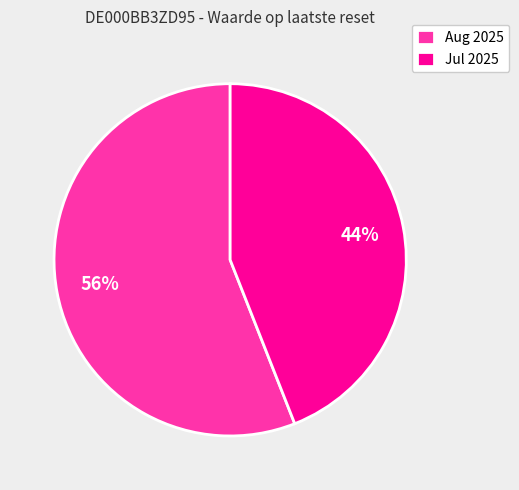

How many slices are in this pie chart?

2